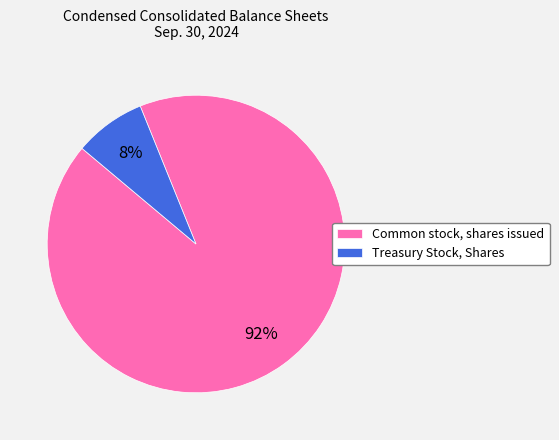

What percentage is the Common stock, shares issued slice, to the nearest percent?

92%